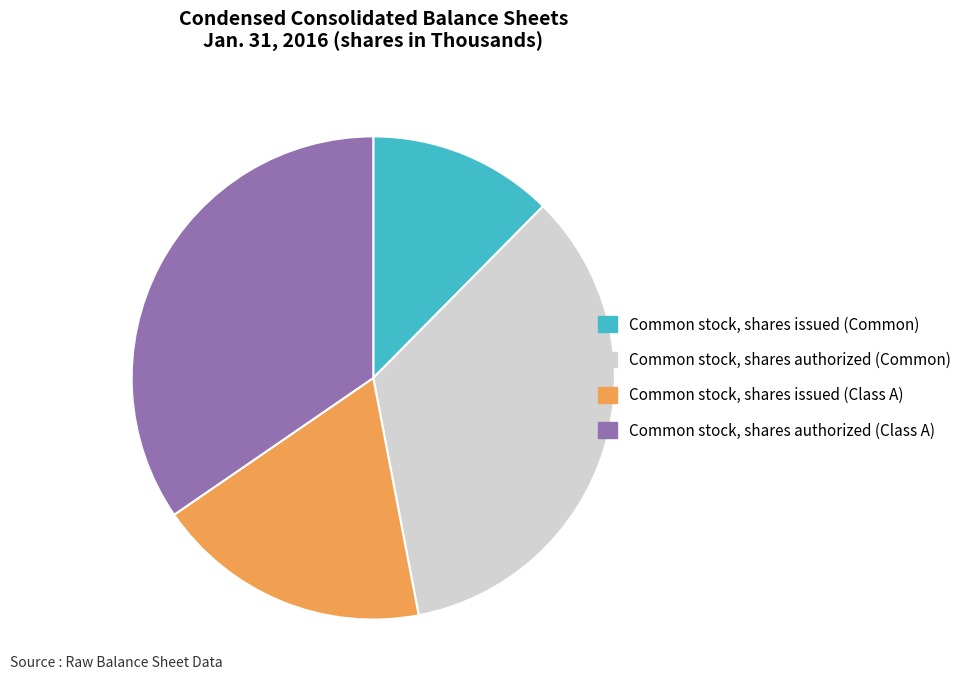

Is Common stock, shares issued (Common) the majority of the pie?

No